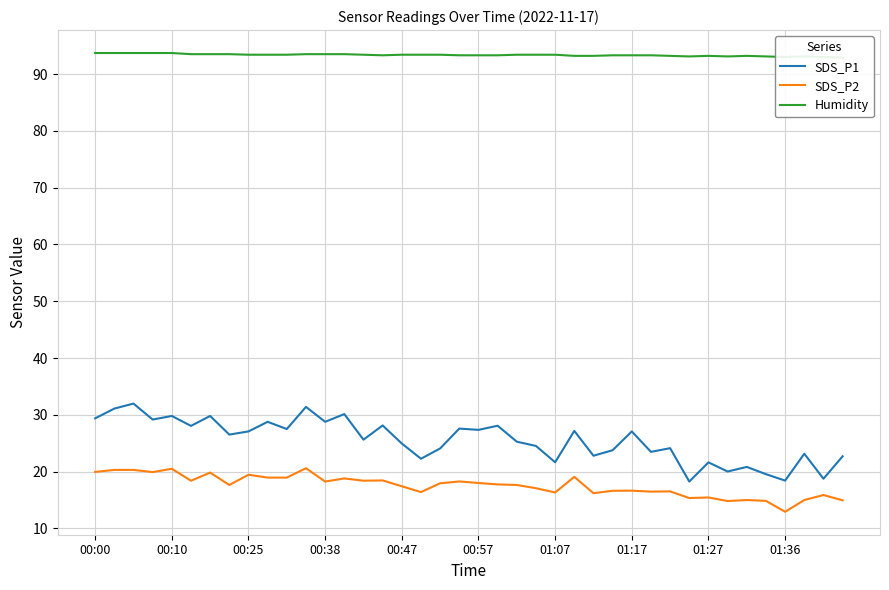

How many lines are shown in the chart?

3